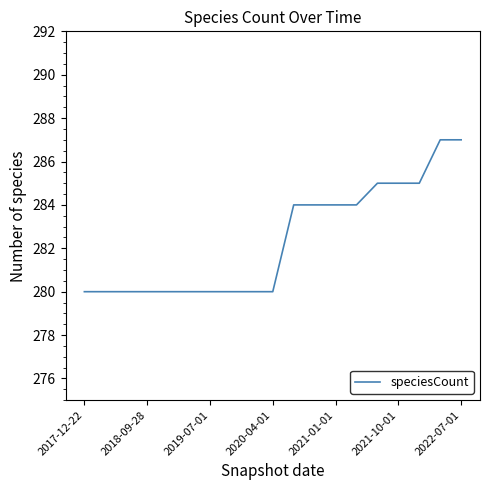

How many lines are shown in the chart?

1